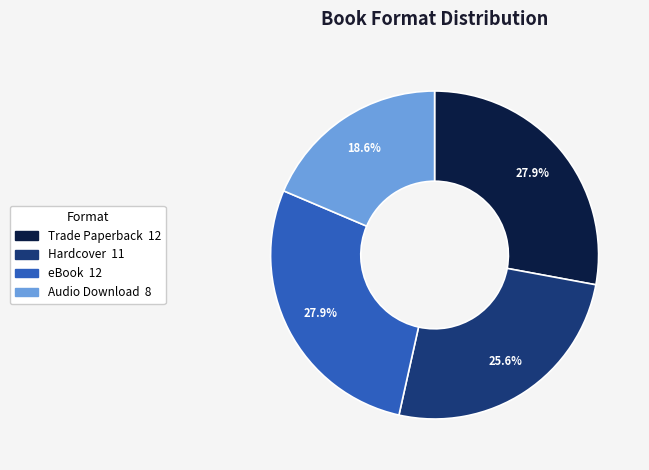

Count the number of slices in the pie.

4